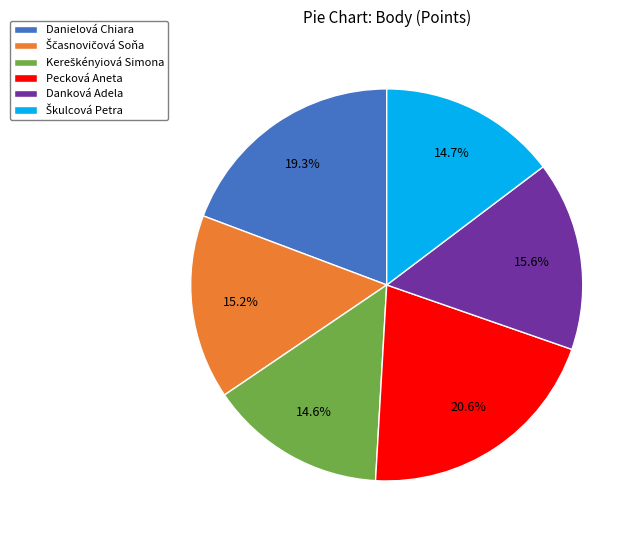

What percentage is NOT represented by Danielová Chiara?

80.7%